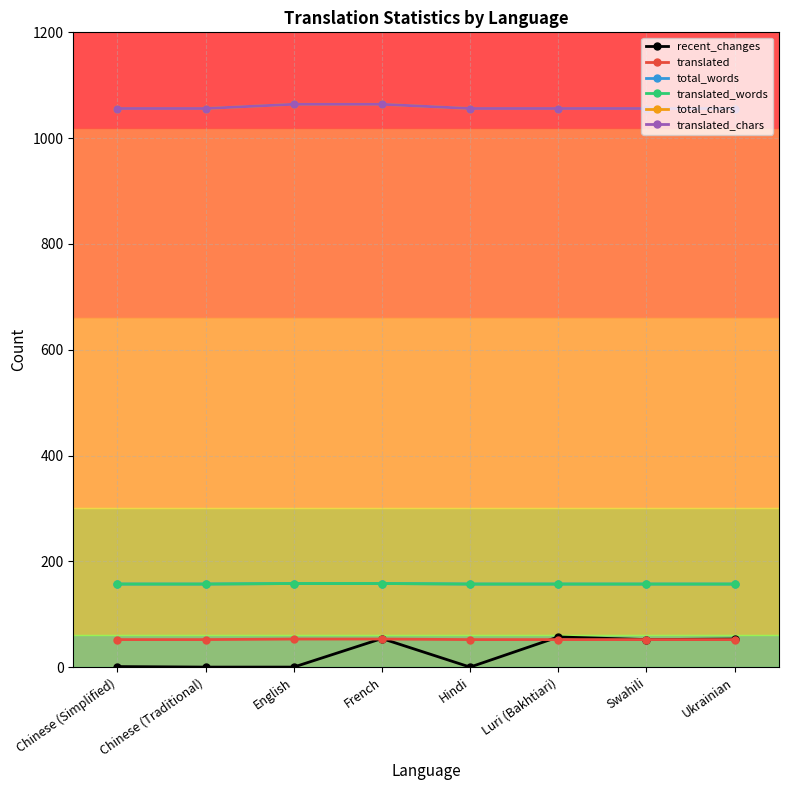

What is the value of the total_chars point at the 1st from the left?

1056